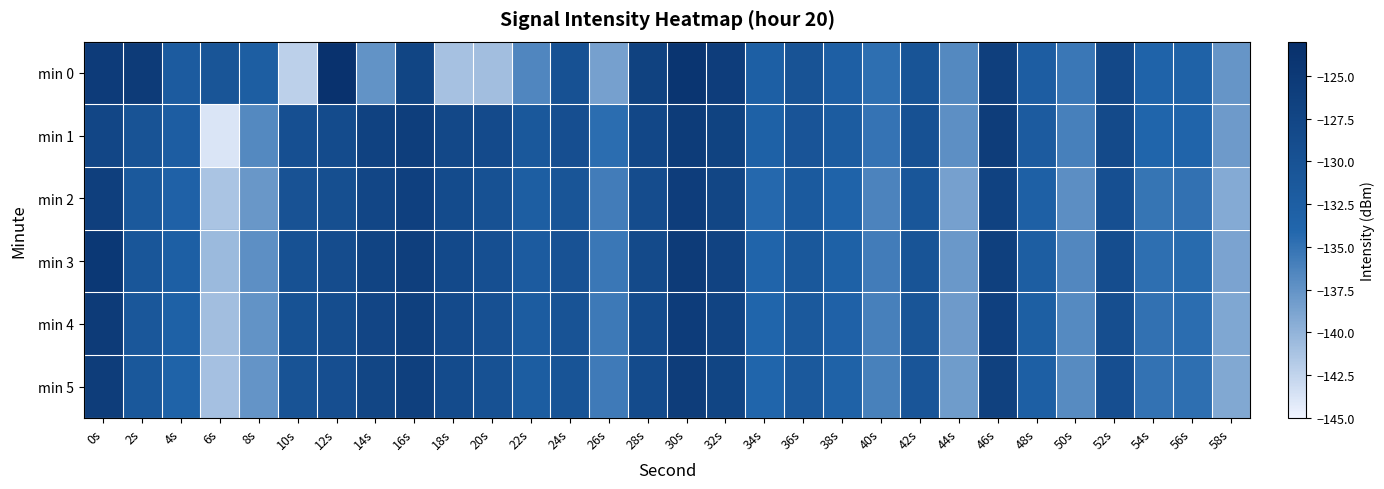

Reading left to right, extract all data points from this chart.

min 0: 0s=-125.5	2s=-125.2	4s=-131.8	6s=-130.6	8s=-132.4	10s=-142.2	12s=-123.7	14s=-137.5	16s=-127.3	18s=-141.1	20s=-140.8	22s=-136.5	24s=-129.9	26s=-138.5	28s=-126.7	30s=-124.2	32s=-125.9	34s=-132.7	36s=-130.2	38s=-132.8	40s=-134.8	42s=-130.3	44s=-136.7	46s=-126.1	48s=-132.3	50s=-135.3	52s=-127.9	54s=-133.6	56s=-133.3	58s=-137.6
min 1: 0s=-127.6	2s=-130.3	4s=-132.3	6s=-143.8	8s=-136.8	10s=-129.4	12s=-128.7	14s=-126.8	16s=-126.0	18s=-127.9	20s=-128.5	22s=-131.2	24s=-129.3	26s=-134.6	28s=-127.8	30s=-125.5	32s=-126.9	34s=-133.1	36s=-130.5	38s=-132.0	40s=-135.1	42s=-129.8	44s=-137.2	46s=-125.7	48s=-131.8	50s=-136.0	52s=-128.4	54s=-134.0	56s=-133.8	58s=-138.1
min 2: 0s=-126.1	2s=-131.5	4s=-133.2	6s=-141.3	8s=-137.8	10s=-130.1	12s=-129.4	14s=-127.6	16s=-126.5	18s=-128.7	20s=-129.9	22s=-132.4	24s=-130.6	26s=-135.8	28s=-128.9	30s=-125.9	32s=-127.5	34s=-134.2	36s=-131.7	38s=-133.5	40s=-136.3	42s=-130.9	44s=-138.5	46s=-126.8	48s=-132.9	50s=-137.1	52s=-129.5	54s=-135.2	56s=-134.9	58s=-139.3
min 3: 0s=-124.8	2s=-130.9	4s=-132.7	6s=-140.5	8s=-137.2	10s=-129.8	12s=-128.9	14s=-127.2	16s=-126.1	18s=-128.3	20s=-129.5	22s=-131.8	24s=-130.1	26s=-135.3	28s=-128.4	30s=-125.4	32s=-127.0	34s=-133.7	36s=-131.2	38s=-133.0	40s=-135.8	42s=-130.4	44s=-137.9	46s=-126.3	48s=-132.4	50s=-136.6	52s=-129.0	54s=-134.7	56s=-134.4	58s=-138.8
min 4: 0s=-125.3	2s=-131.1	4s=-133.0	6s=-140.8	8s=-137.5	10s=-130.0	12s=-129.1	14s=-127.4	16s=-126.3	18s=-128.5	20s=-129.7	22s=-132.0	24s=-130.3	26s=-135.5	28s=-128.6	30s=-125.6	32s=-127.2	34s=-133.9	36s=-131.4	38s=-133.2	40s=-136.0	42s=-130.6	44s=-138.1	46s=-126.5	48s=-132.6	50s=-136.8	52s=-129.2	54s=-134.9	56s=-134.6	58s=-139.0
min 5: 0s=-125.7	2s=-131.3	4s=-133.4	6s=-141.0	8s=-137.6	10s=-130.2	12s=-129.3	14s=-127.5	16s=-126.4	18s=-128.6	20s=-129.8	22s=-132.2	24s=-130.4	26s=-135.6	28s=-128.7	30s=-125.7	32s=-127.3	34s=-134.0	36s=-131.5	38s=-133.3	40s=-136.1	42s=-130.7	44s=-138.2	46s=-126.6	48s=-132.7	50s=-136.9	52s=-129.3	54s=-135.0	56s=-134.7	58s=-139.1